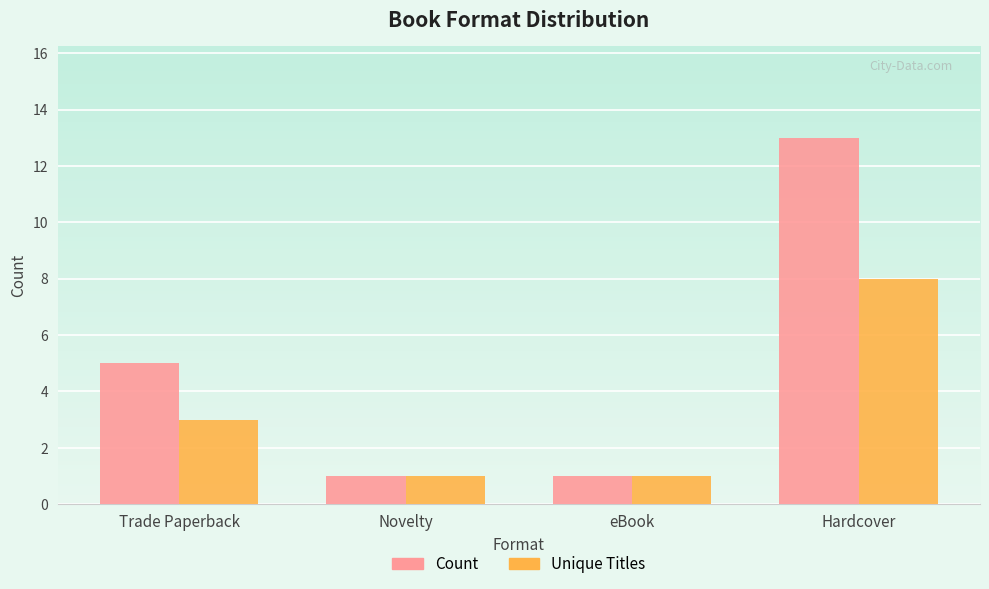

The value of Count at Novelty is 1. True or false?

True